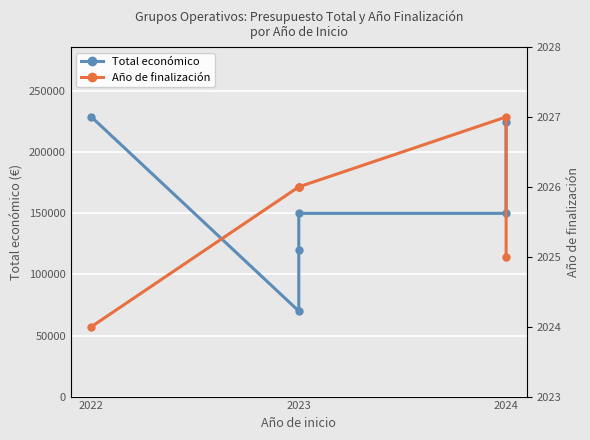

What are all the series names shown in the legend?

Total económico, Año de finalización